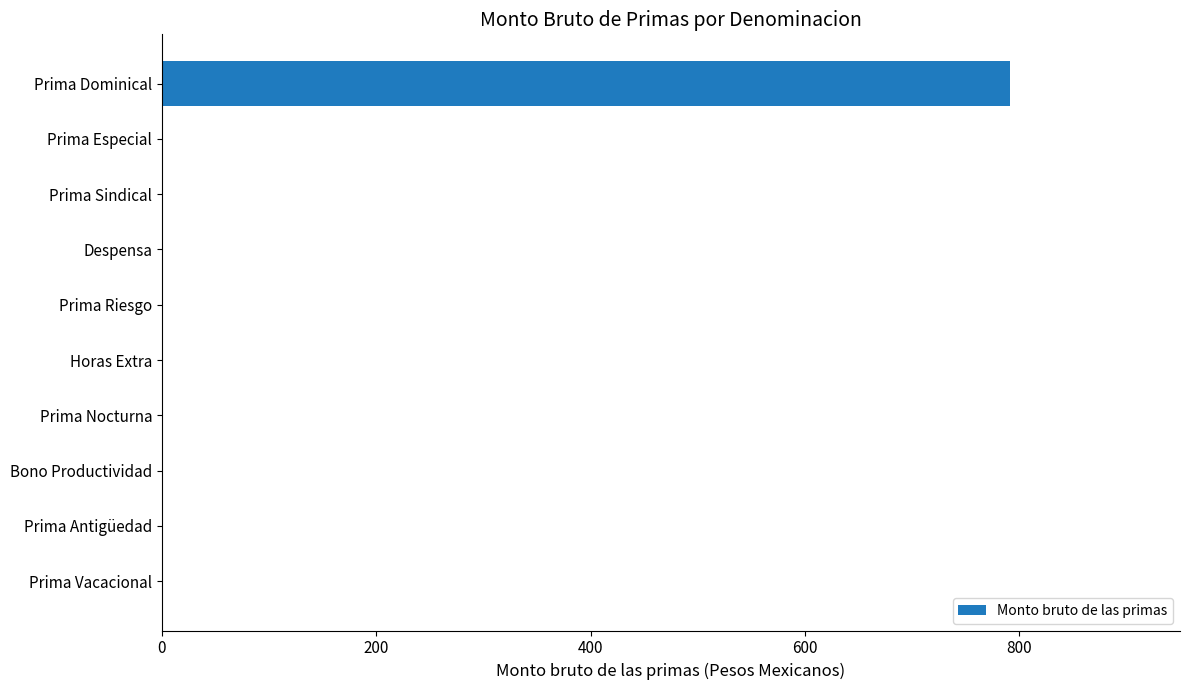

The chart shows a value of 0.0 at Prima Antigüedad. True or false?

True